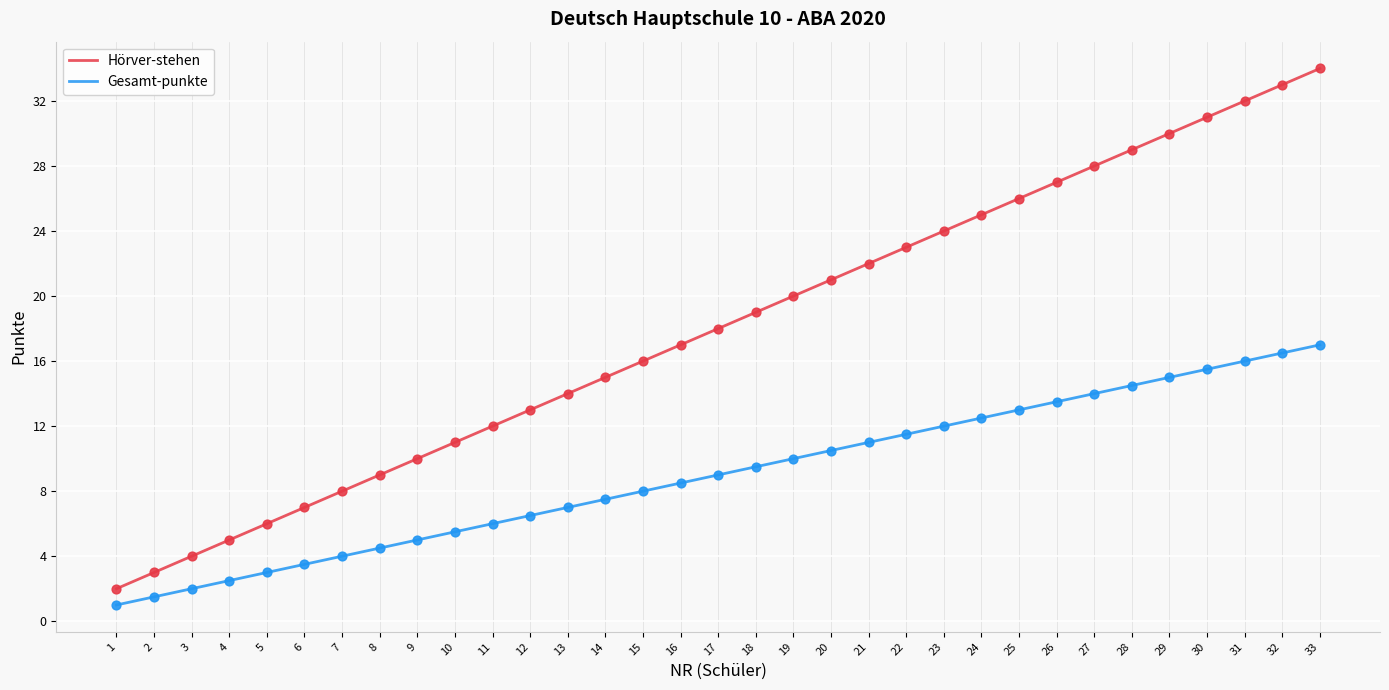

What are all the series names shown in the legend?

Hörver-stehen, Gesamt-punkte